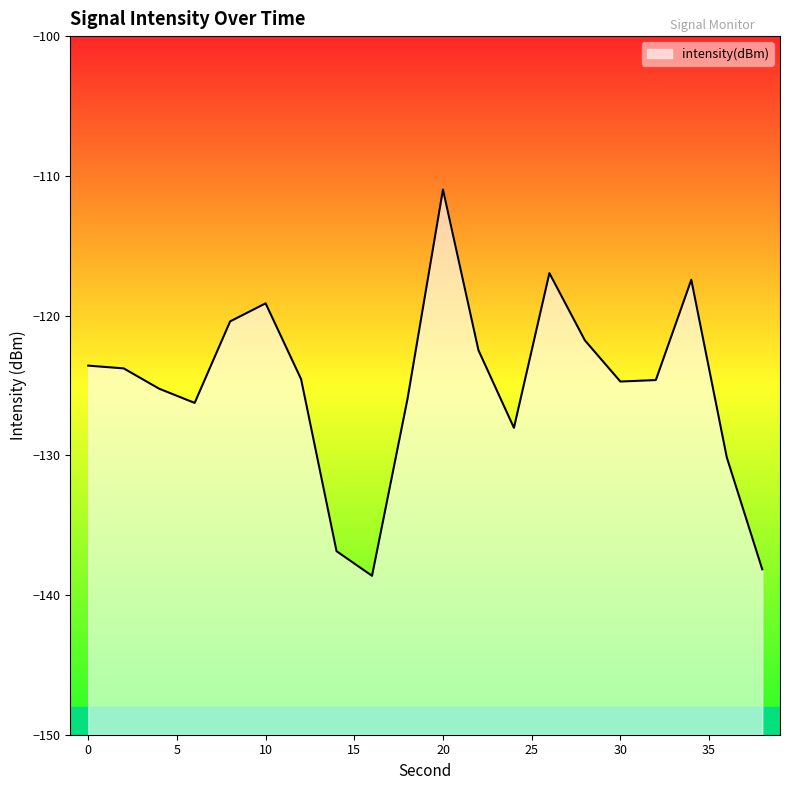

Reading right to left, list all the values displayed in this chart.

-138.2	-130.1	-117.4	-124.6	-124.7	-121.8	-117.0	-128.0	-122.5	-111.0	-126.0	-138.6	-136.9	-124.5	-119.1	-120.4	-126.3	-125.2	-123.8	-123.6